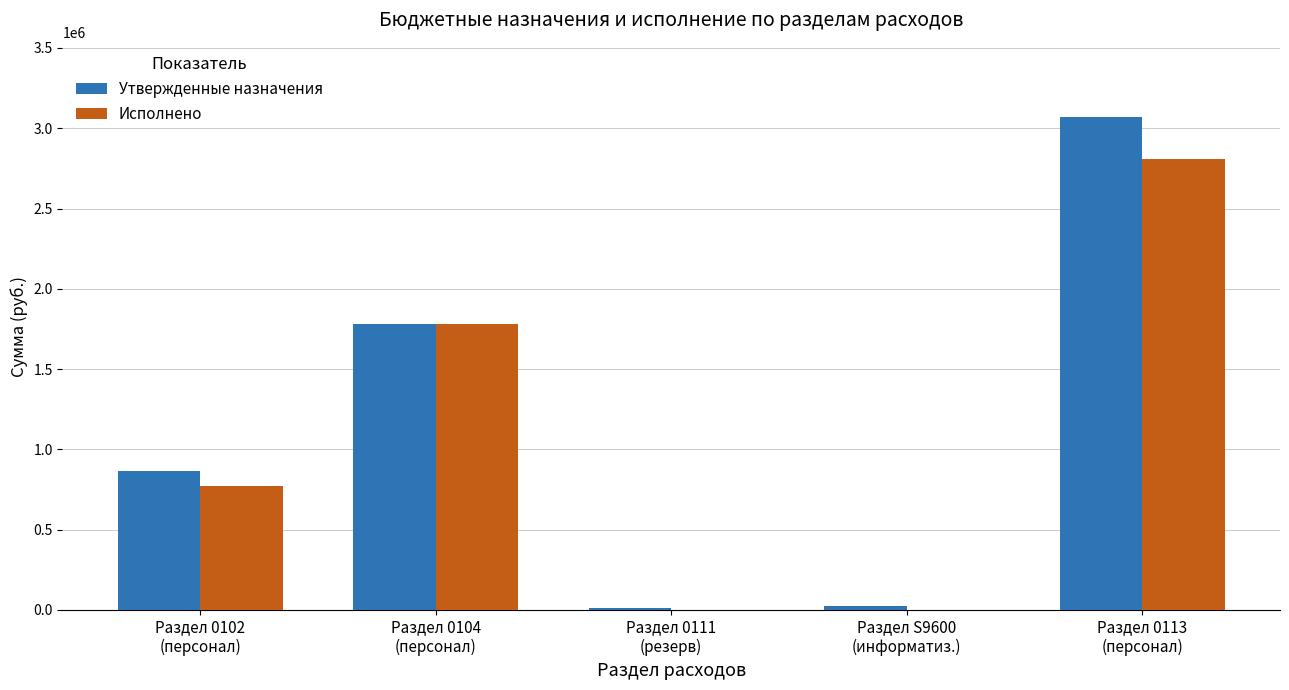

Is it true that Исполнено equals 2810767.3 at Раздел 0113
(персонал)?

True